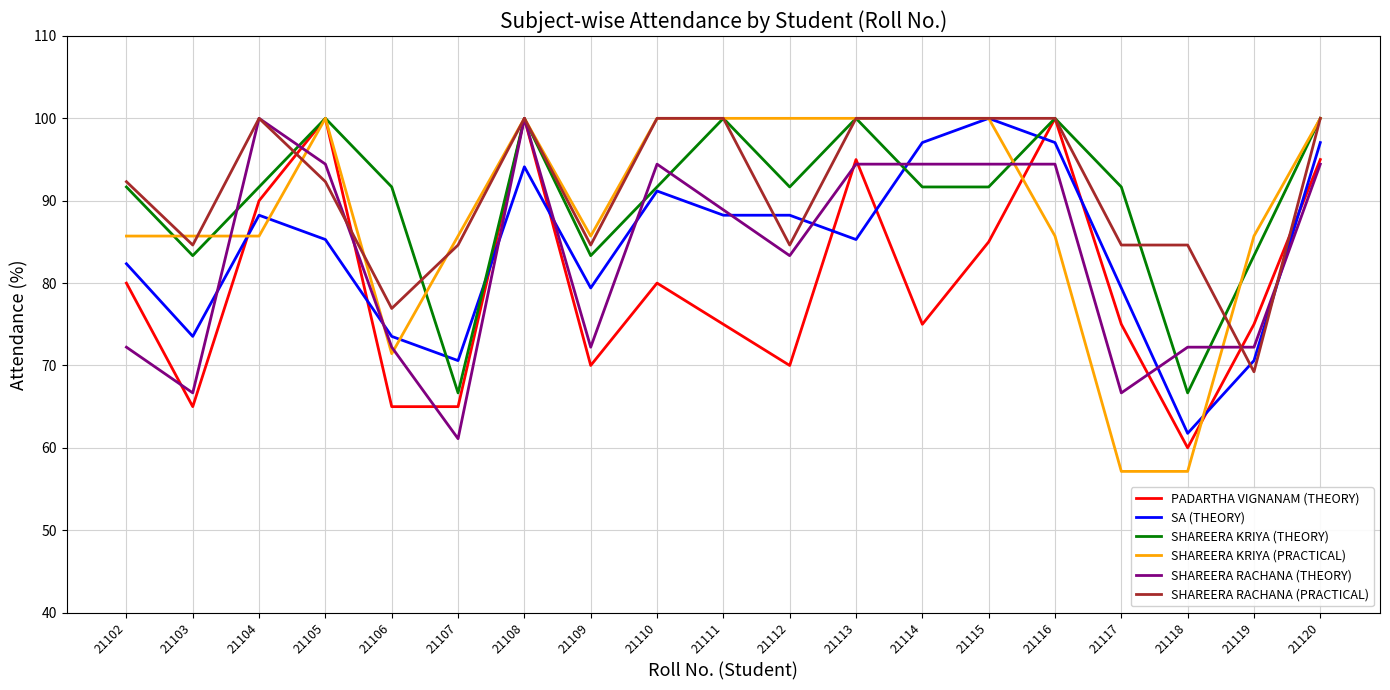

How many categories are shown in the chart?

19